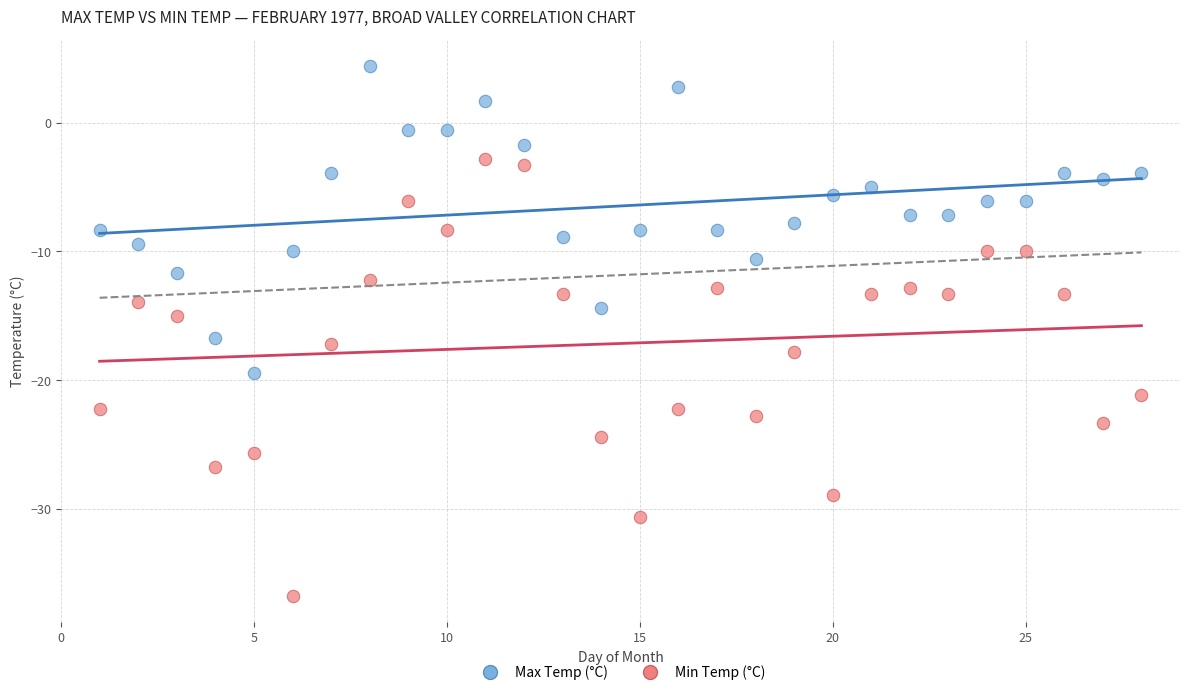

Which series reaches the maximum Y coordinate?

Max Temp (°C)